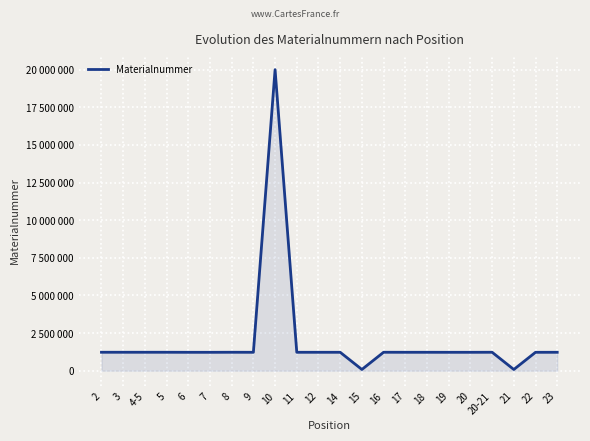

Reading right to left, transcribe all the data shown in this chart.

1223535	1222130	81078	1225124	1222453	1222125	1223518	1223517	1225149	81494	1223513	1223510	1223511	20002952	1222709	1225153	1221624	1222126	1225053	1225152	1225151	1225150